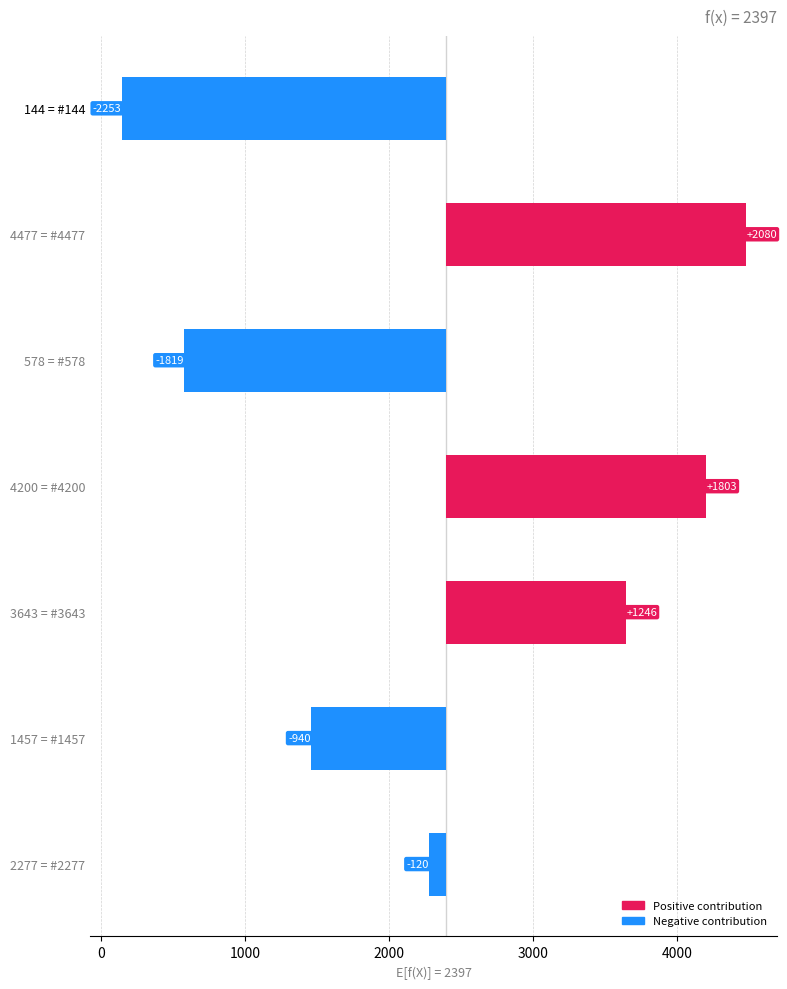

Does the chart contain stacked bars?

No